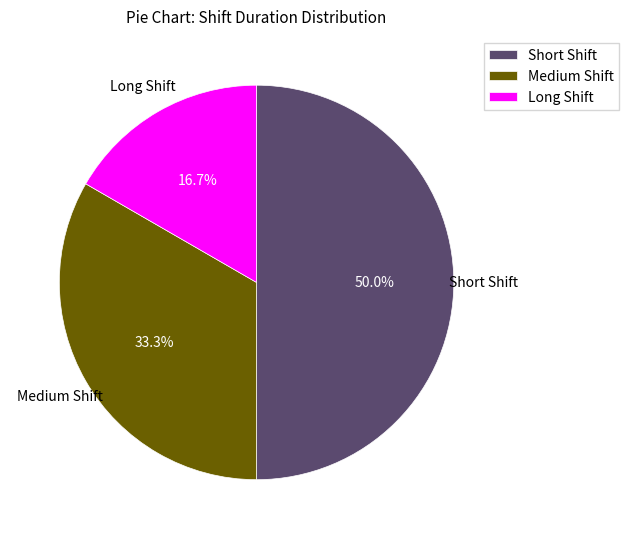

What percentage do Short Shift and Long Shift together represent?

66.7%